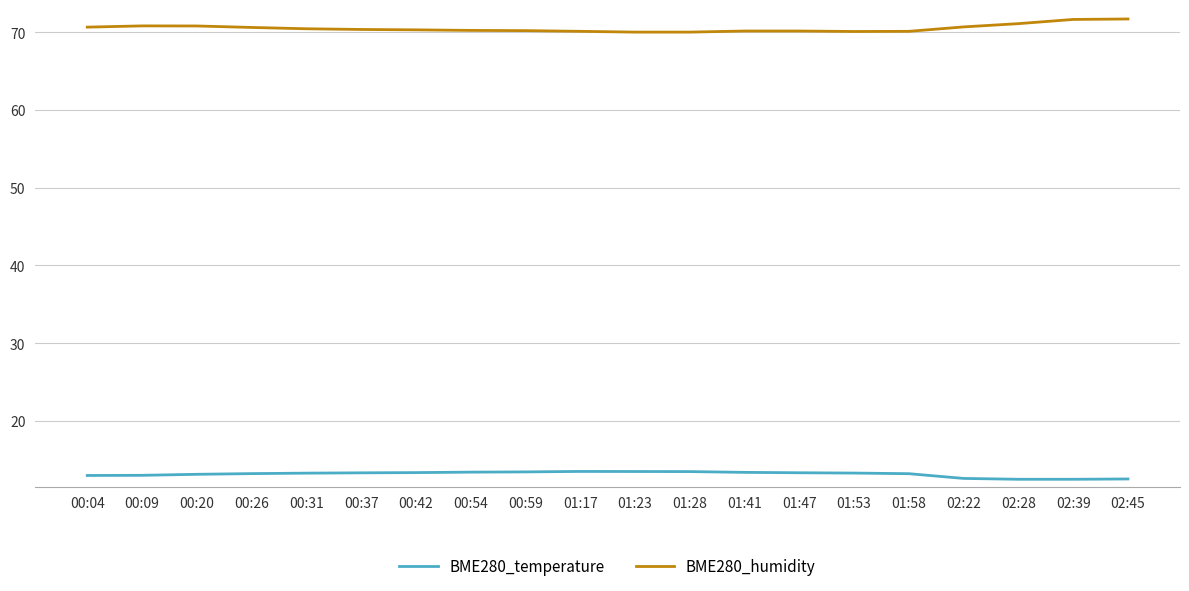

What is the maximum value shown in the chart?

71.7